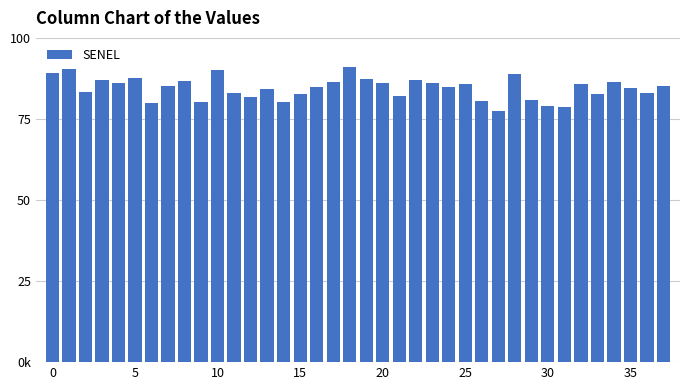

Does the chart contain any negative values?

No